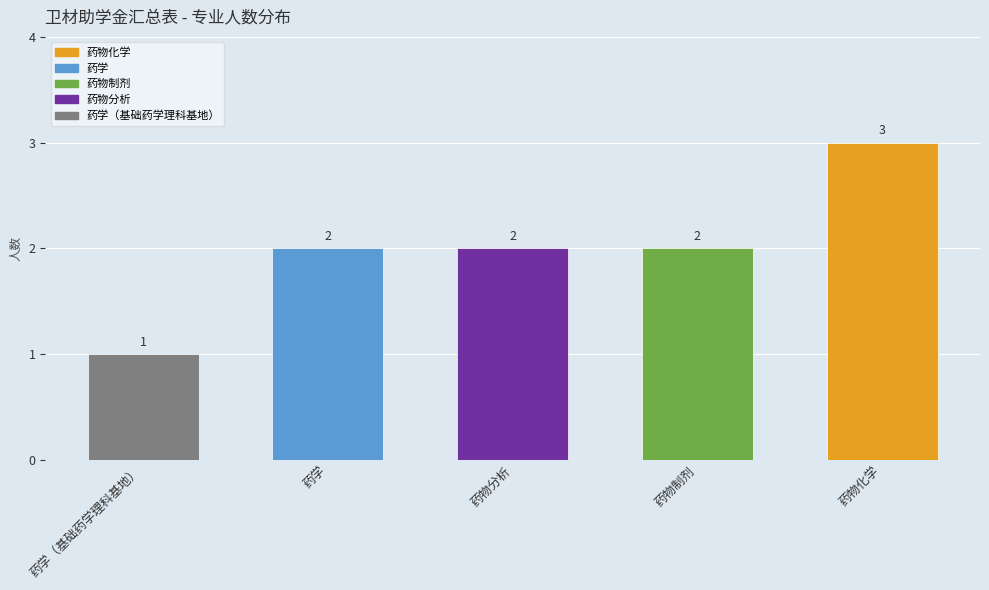

What is the greatest value displayed?

3